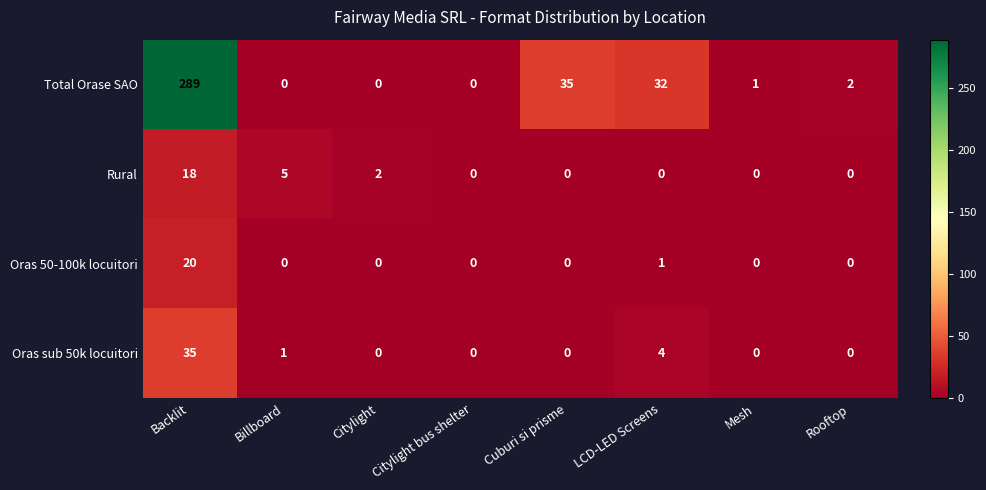

Rank the series by their maximum value, from lowest to highest.

Rural, Oras 50-100k locuitori, Oras sub 50k locuitori, Total Orase SAO